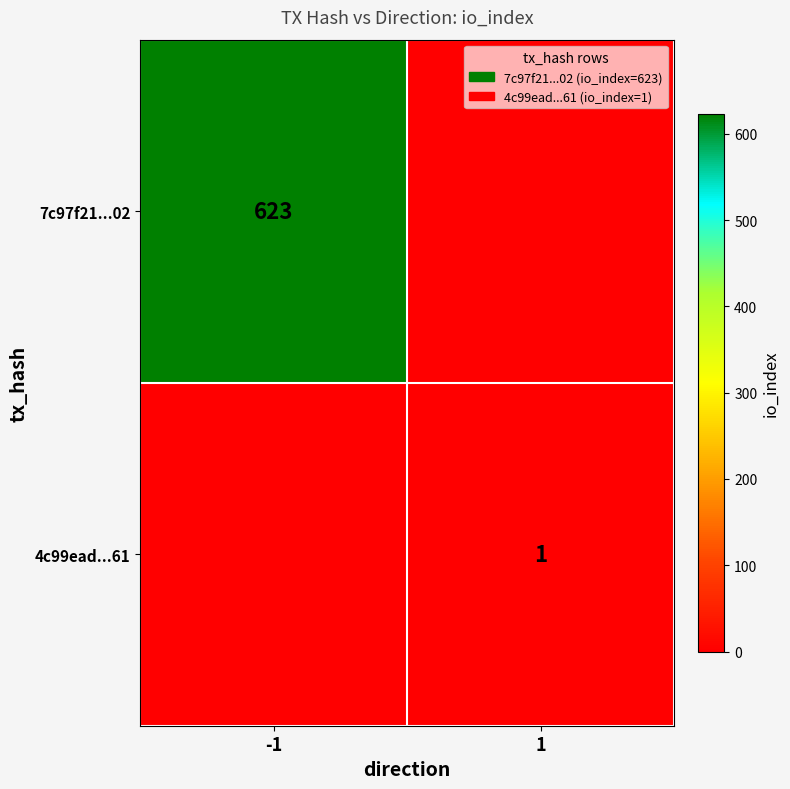

Is it true that 4c99ead...61 equals 1 at 1?

True